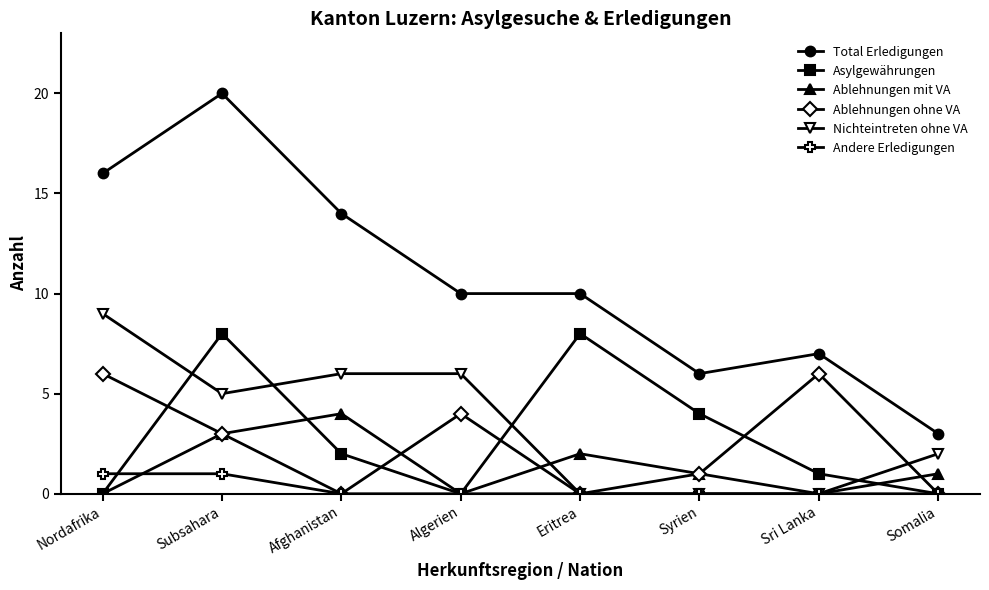

Is this an area chart (filled region under the line)?

No